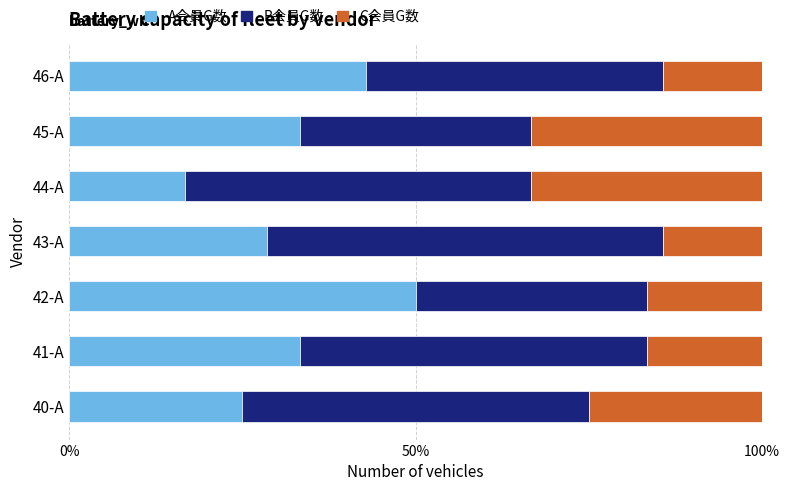

What are all the series names shown in the legend?

A会員G数, B会員G数, C会員G数